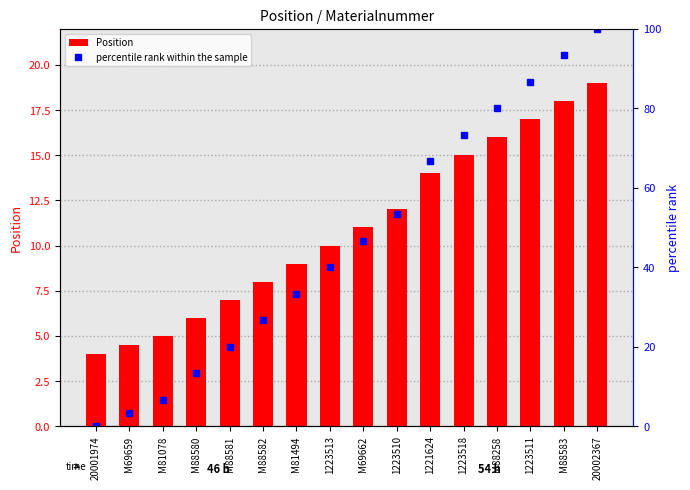

List the labels in order of percentile rank within the sample value, smallest first.

20001974, M69659, M81078, M88580, M88581, M88582, M81494, 1223513, M69662, 1223510, 1221624, 1223518, M88258, 1223511, M88583, 20002367